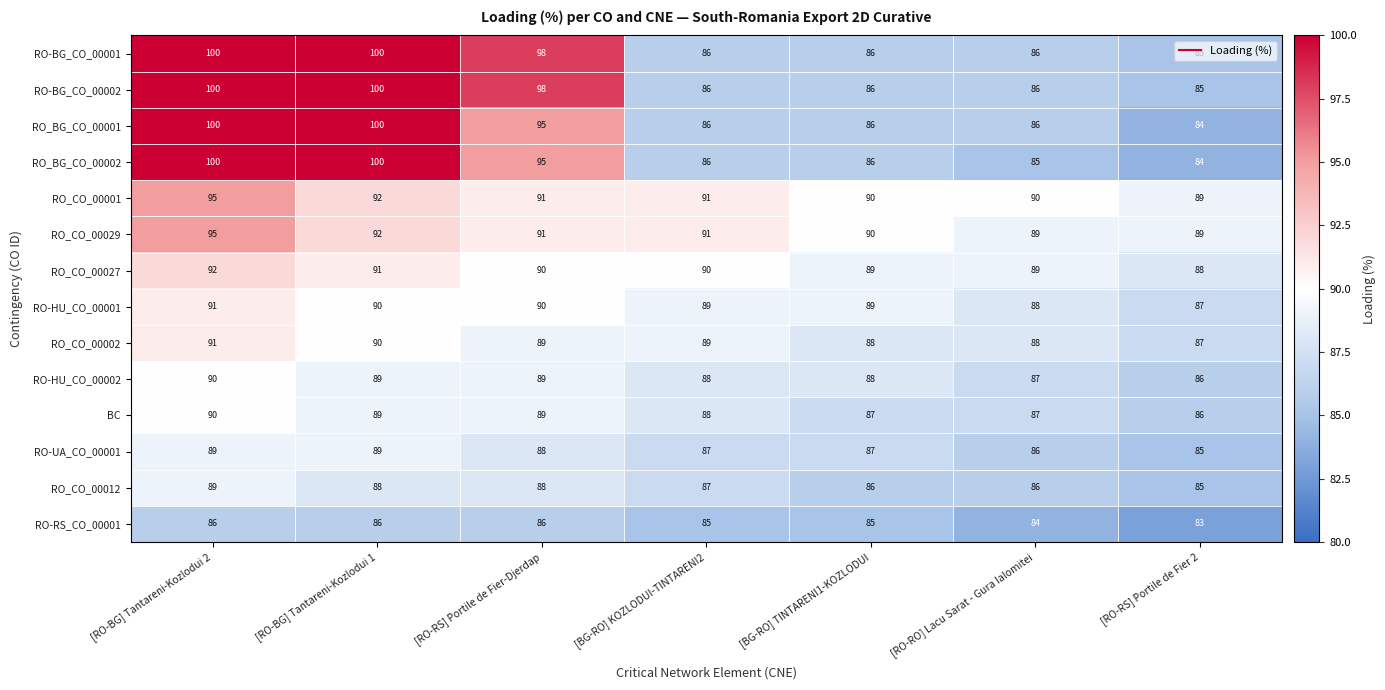

What is the maximum value shown in the chart?

100